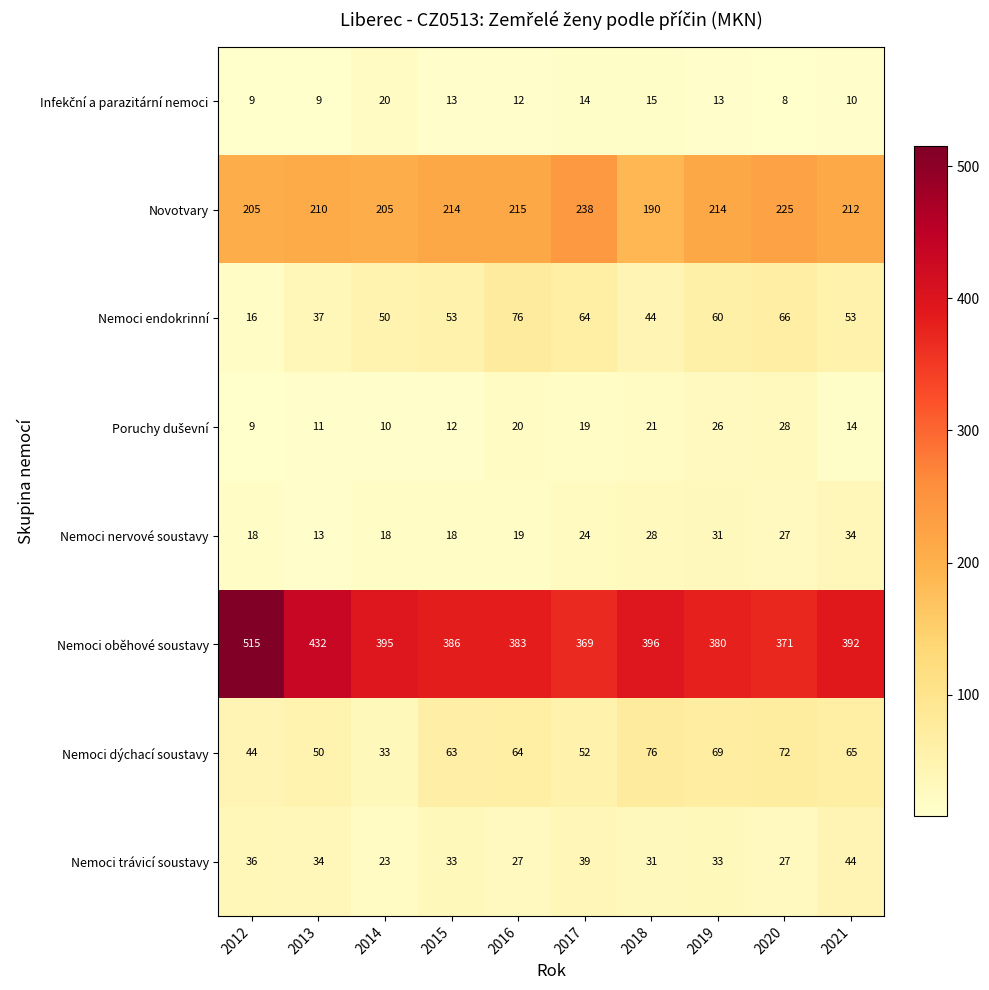

How many data points does each series have?

10